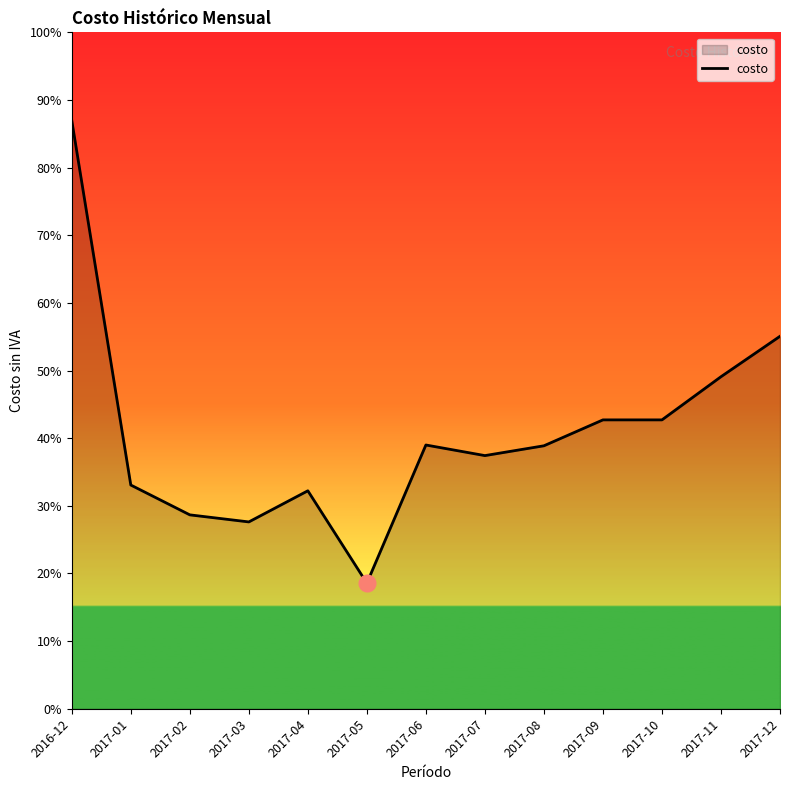

What is the label of the 5th point from the right?

2017-08